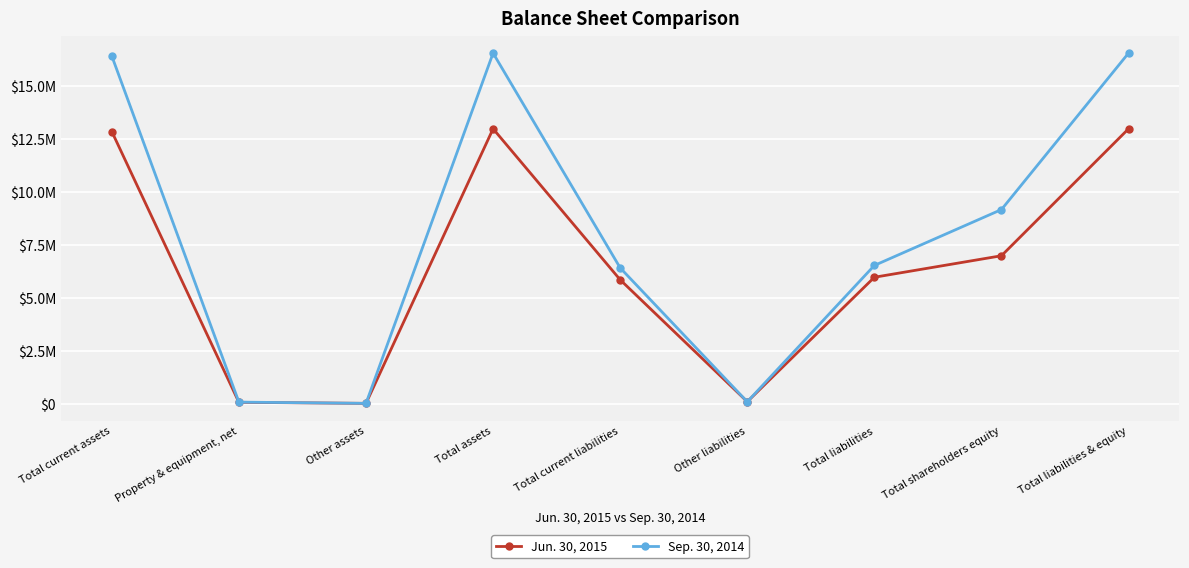

Rank the series at Total assets from highest to lowest value.

Sep. 30, 2014, Jun. 30, 2015